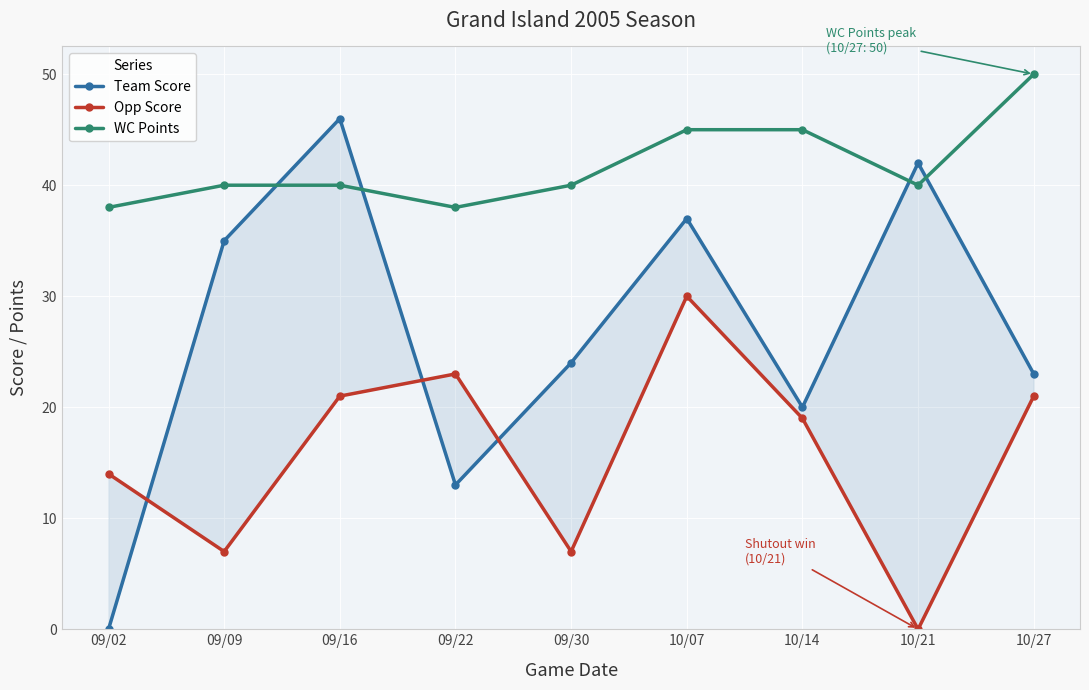

Which category has the lowest value in the WC Points series?

09/02